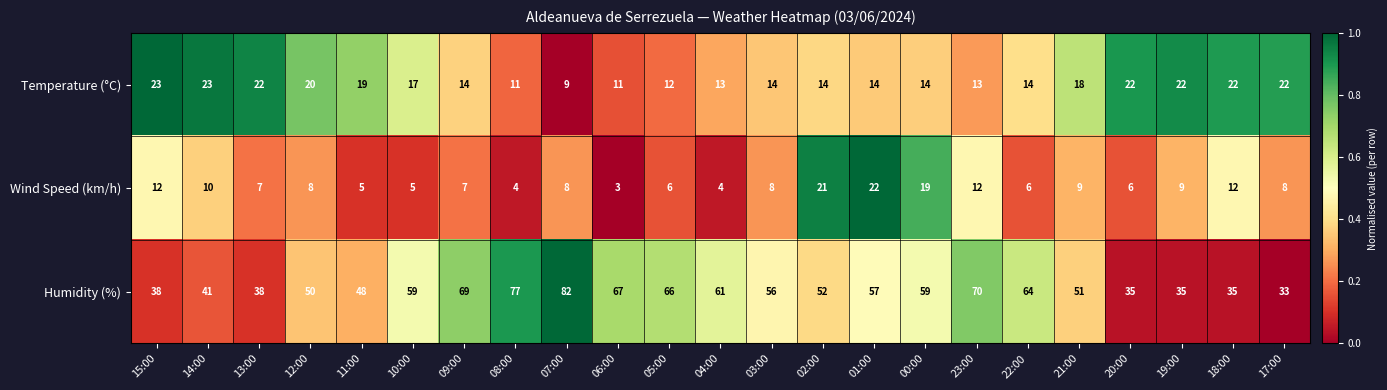

Which series changed the most between 13:00 and 01:00?

Humidity (%)